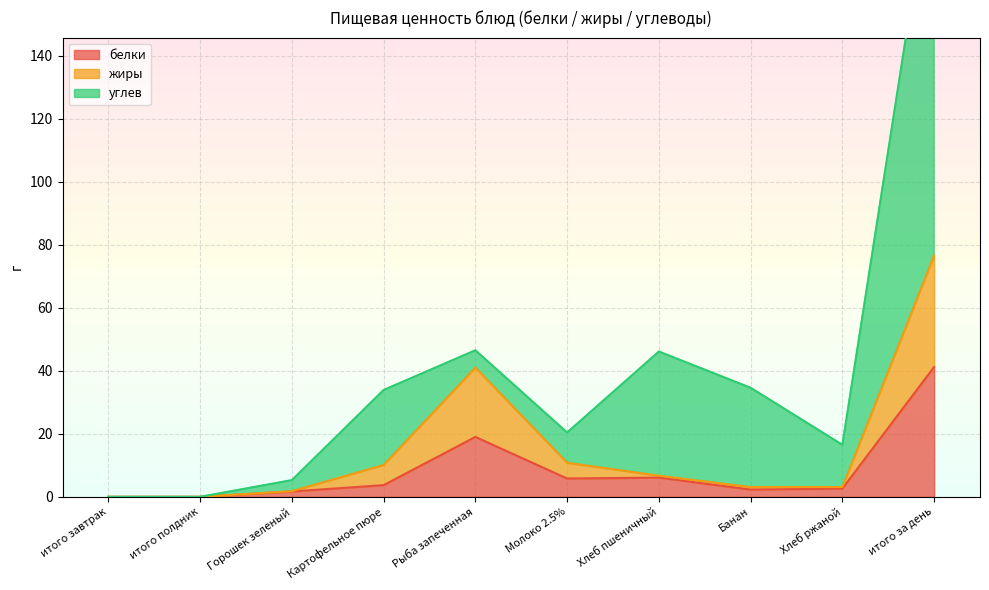

True or false: белки has a value of 13.6 at итого за день.

False